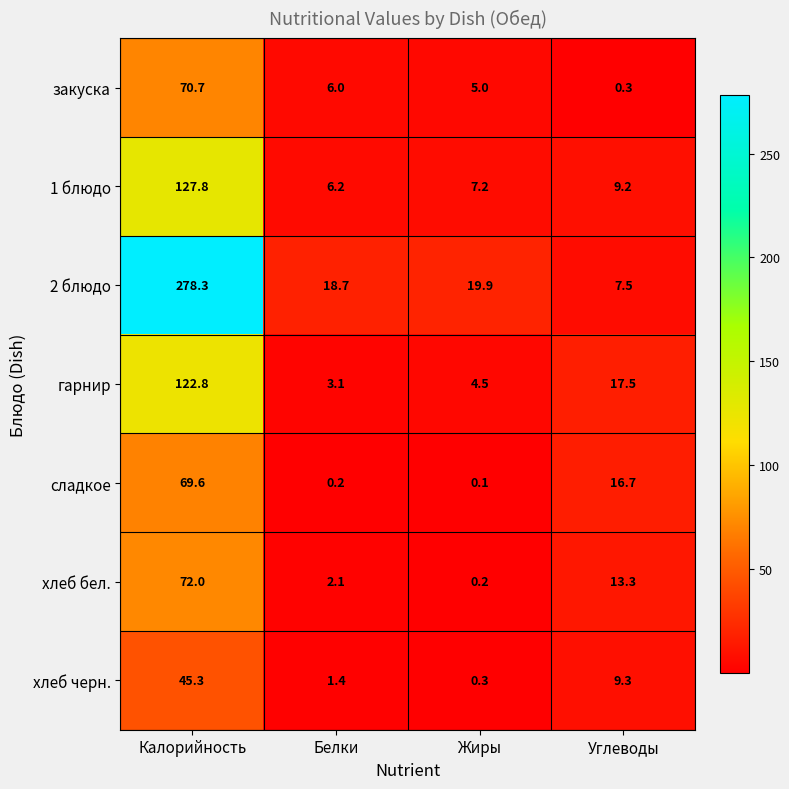

At Жиры, list the series in order from smallest to largest.

сладкое, хлеб бел., хлеб черн., гарнир, закуска, 1 блюдо, 2 блюдо